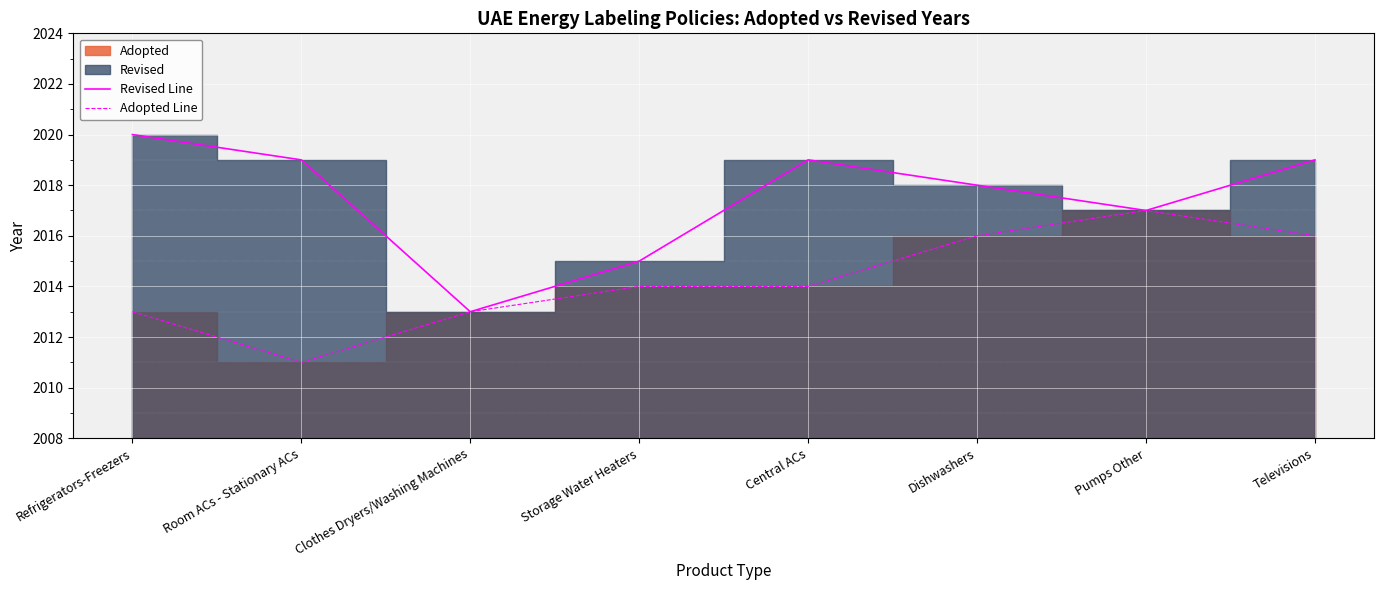

Reading left to right, transcribe all the data shown in this chart.

Revised Line: 2020	2019	2013	2015	2019	2018	2017	2019
Adopted Line: 2013	2011	2013	2014	2014	2016	2017	2016